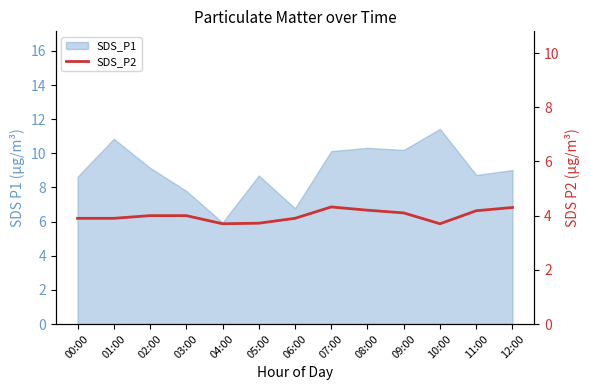

What position from the left is 01:00?

2